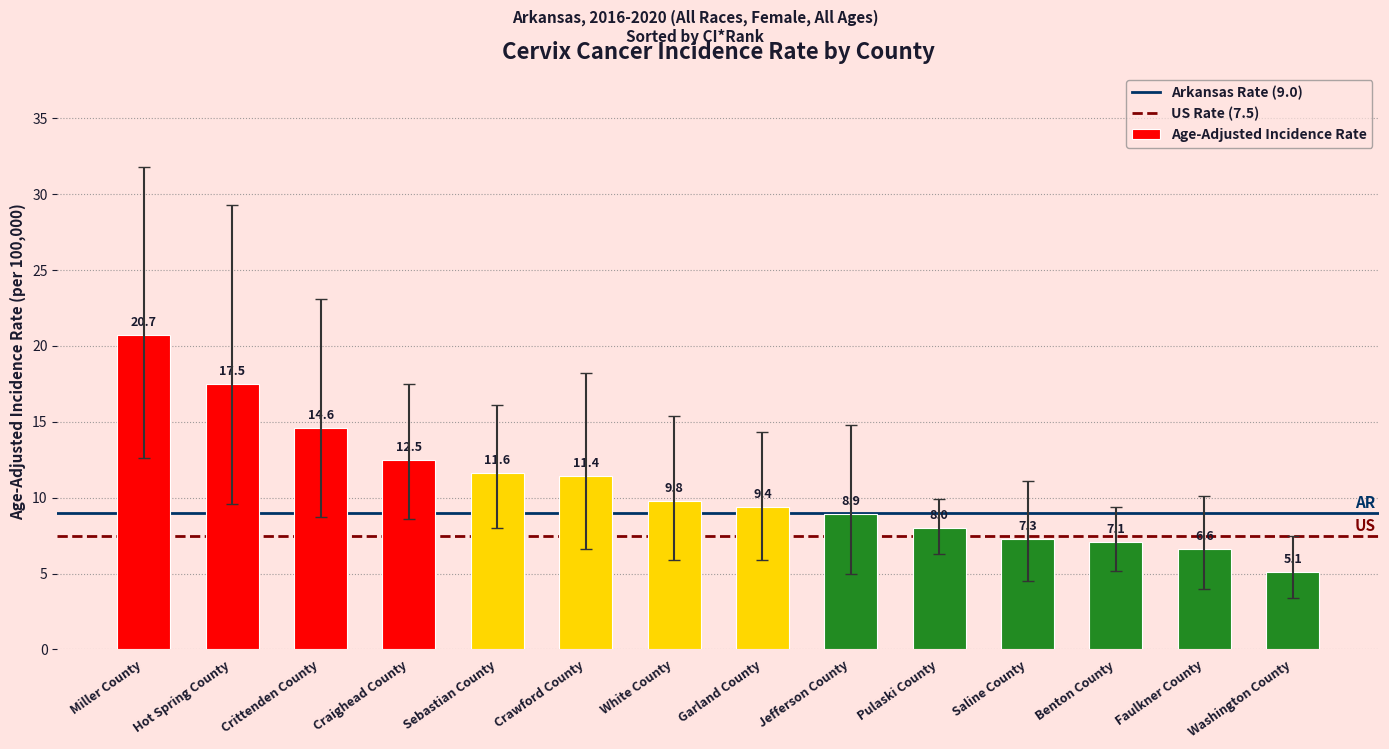

Where is the data nearest to the value 12?

Sebastian County